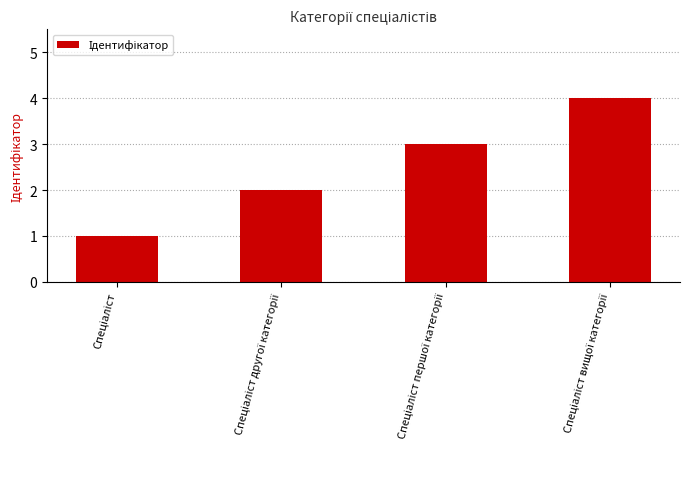

Does the chart contain stacked bars?

No